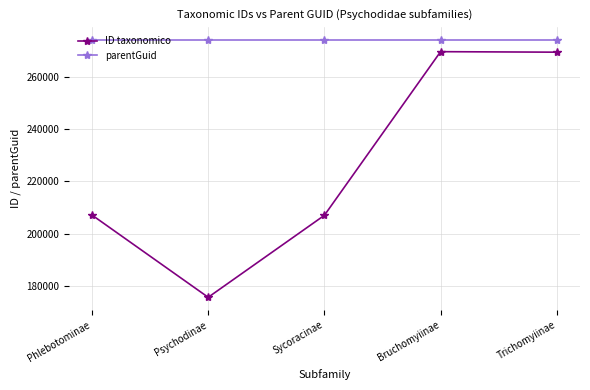

Which series has the largest total across all categories?

parentGuid